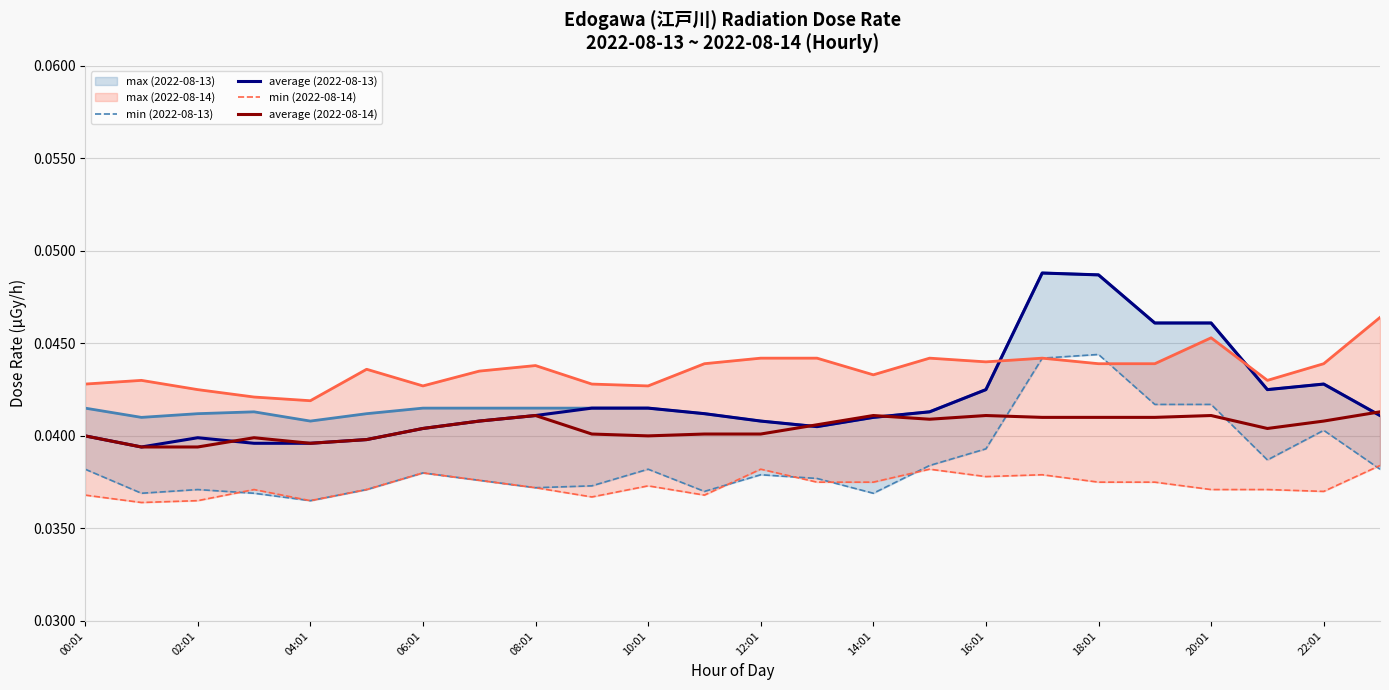

What is the label of the 8th point from the left?

14:01